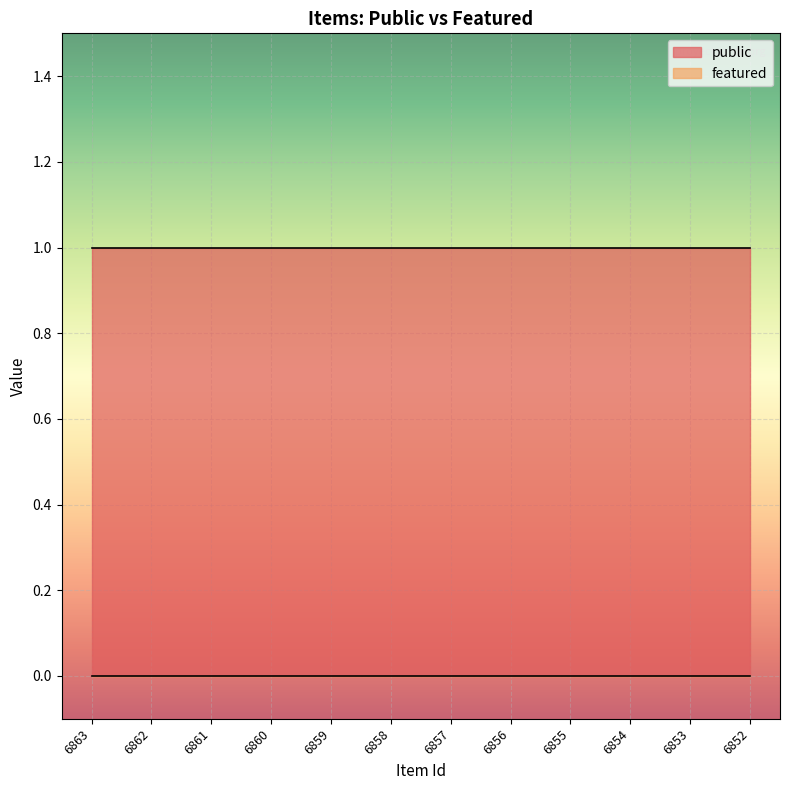

Which category has the highest value in the public series?

6863